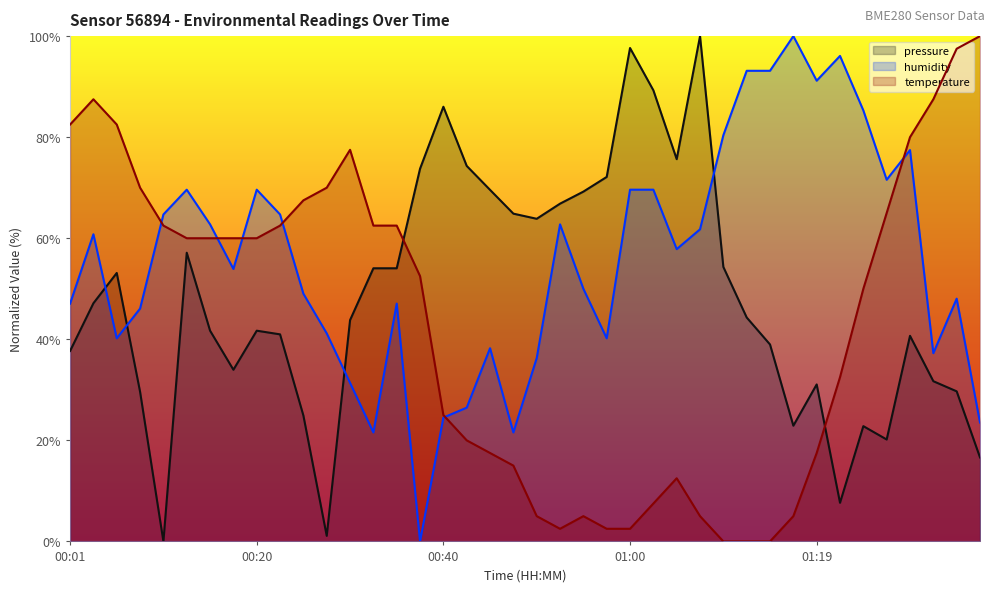

Which category has the highest value across all series?

01:36